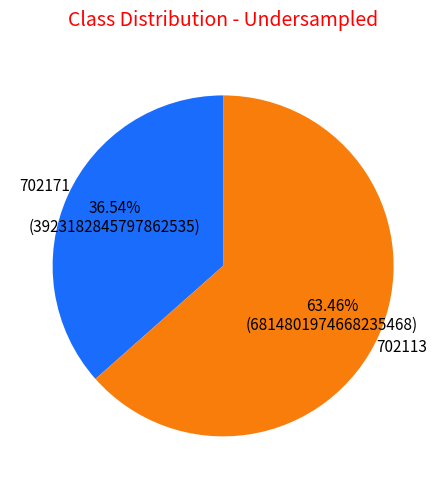

Is it true that 702171 is 49% of the pie?

False